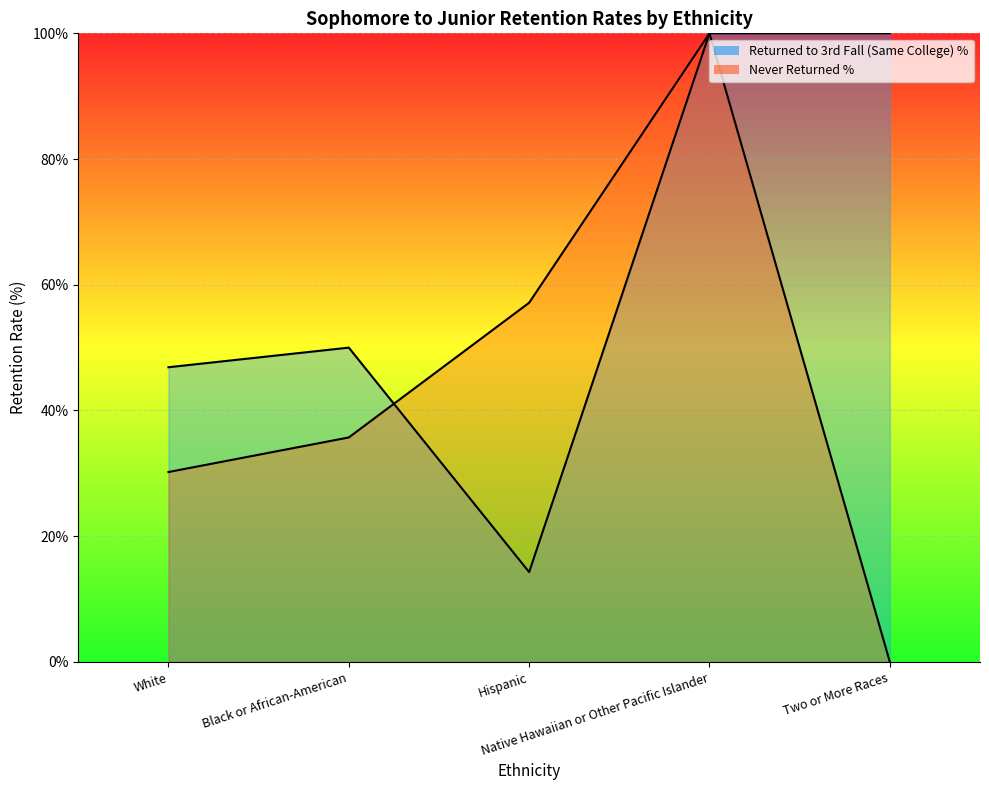

What is the label of the 1st point from the right?

Two or More Races